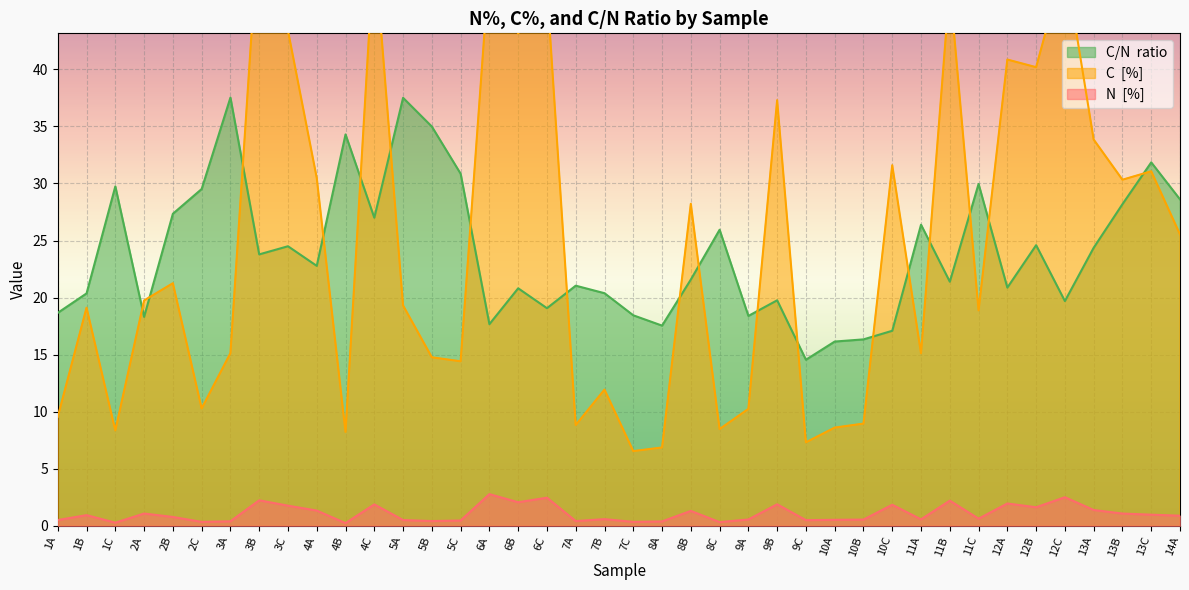

Reading right to left, what are all the values shown in this chart?

N  [%]: 14A=0.9	13C=1.0	13B=1.1	13A=1.4	12C=2.5	12B=1.6	12A=2.0	11C=0.6	11B=2.2	11A=0.6	10C=1.9	10B=0.6	10A=0.5	9C=0.5	9B=1.9	9A=0.6	8C=0.3	8B=1.3	8A=0.4	7C=0.3	7B=0.6	7A=0.4	6C=2.5	6B=2.1	6A=2.8	5C=0.5	5B=0.4	5A=0.5	4C=1.9	4B=0.2	4A=1.3	3C=1.8	3B=2.2	3A=0.4	2C=0.3	2B=0.8	2A=1.1	1C=0.3	1B=0.9	1A=0.5
C  [%]: 14A=25.5	13C=31.1	13B=30.3	13A=33.9	12C=49.4	12B=40.2	12A=40.9	11C=18.9	11B=47.4	11A=15.1	10C=31.6	10B=9.0	10A=8.6	9C=7.3	9B=37.3	9A=10.2	8C=8.5	8B=28.2	8A=6.9	7C=6.5	7B=11.9	7A=8.8	6C=47.2	6B=43.1	6A=49.2	5C=14.4	5B=14.8	5A=19.3	4C=50.9	4B=8.2	4A=30.5	3C=43.4	3B=53.3	3A=15.1	2C=10.3	2B=21.3	2A=19.8	1C=8.4	1B=19.1	1A=9.6
C/N  ratio: 14A=28.6	13C=31.8	13B=28.2	13A=24.4	12C=19.7	12B=24.6	12A=20.9	11C=30.0	11B=21.4	11A=26.4	10C=17.1	10B=16.3	10A=16.2	9C=14.6	9B=19.8	9A=18.4	8C=25.9	8B=21.6	8A=17.5	7C=18.5	7B=20.4	7A=21.0	6C=19.1	6B=20.8	6A=17.7	5C=30.9	5B=35.0	5A=37.5	4C=27.0	4B=34.3	4A=22.8	3C=24.5	3B=23.8	3A=37.5	2C=29.5	2B=27.3	2A=18.3	1C=29.7	1B=20.4	1A=18.7